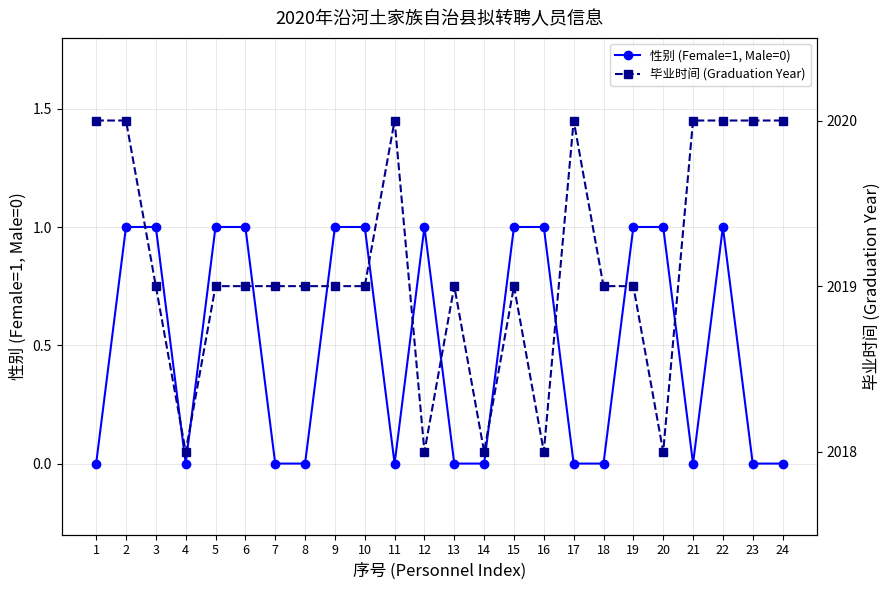

At which category is the sum across all series the highest?

2